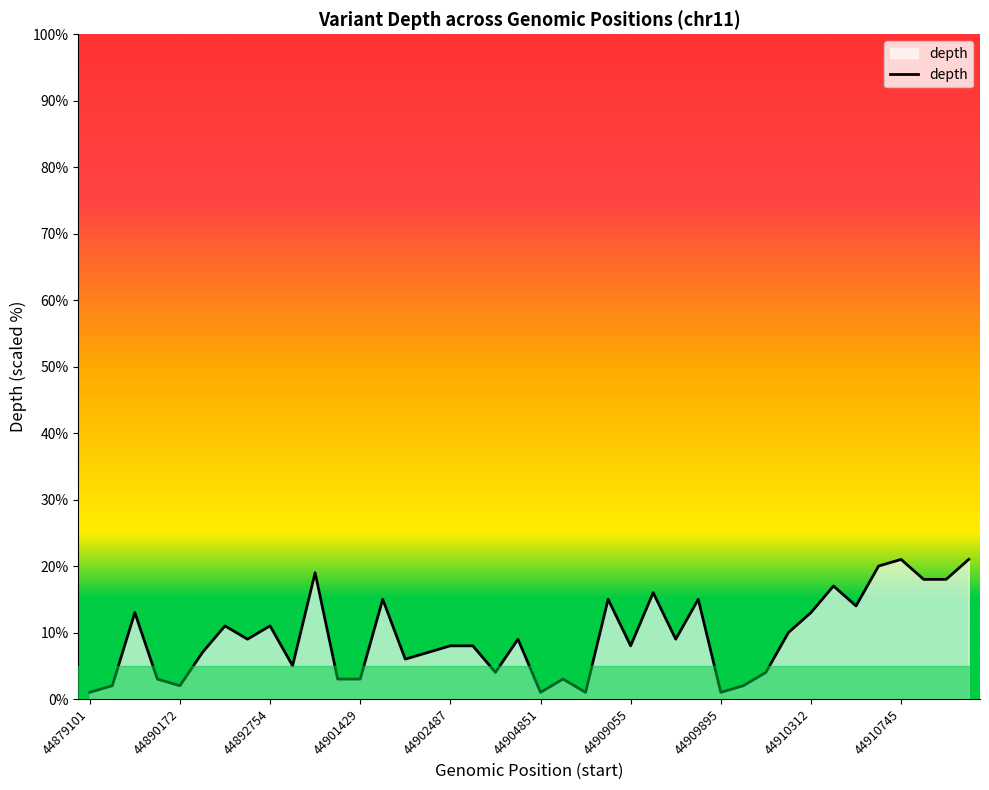

Reading left to right, list all the values displayed in this chart.

44879101=1.0	44881195=2.0	44885388=13.0	44885891=3.0	44890172=2.0	44891841=7.0	44892419=11.0	44892706=9.0	44892754=11.0	44894119=5.0	44900912=19.0	44901403=3.0	44901429=3.0	44901555=15.0	44902402=6.0	44902405=7.0	44902487=8.0	44902488=8.0	44904731=4.0	44904815=9.0	44904851=1.0	44904861=3.0	44904993=1.0	44908442=15.0	44909055=8.0	44909640=16.0	44909776=9.0	44909807=15.0	44909895=1.0	44909897=2.0	44910090=4.0	44910272=10.0	44910312=13.0	44910339=17.0	44910445=14.0	44910558=20.0	44910745=21.0	44911187=18.0	44911229=18.0	44911325=21.0